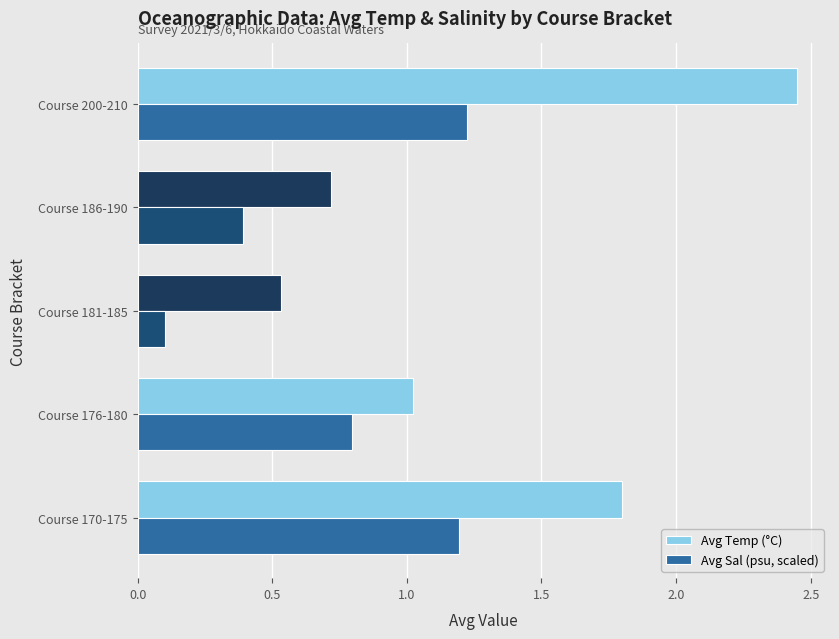

Which category has the highest value in the Avg Temp (°C) series?

Course 200-210